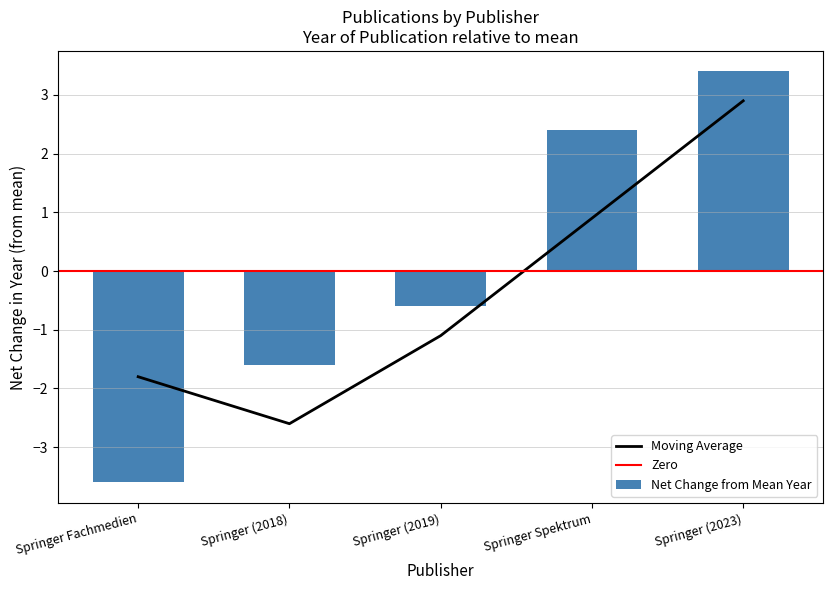

What is the difference between the maximum and second lowest values?

5.0